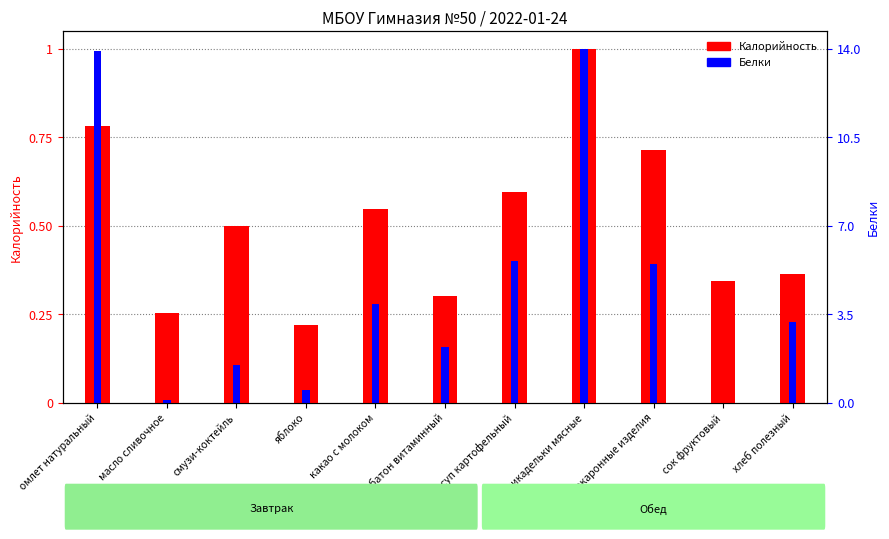

What are all the series names shown in the legend?

Калорийность, Белки